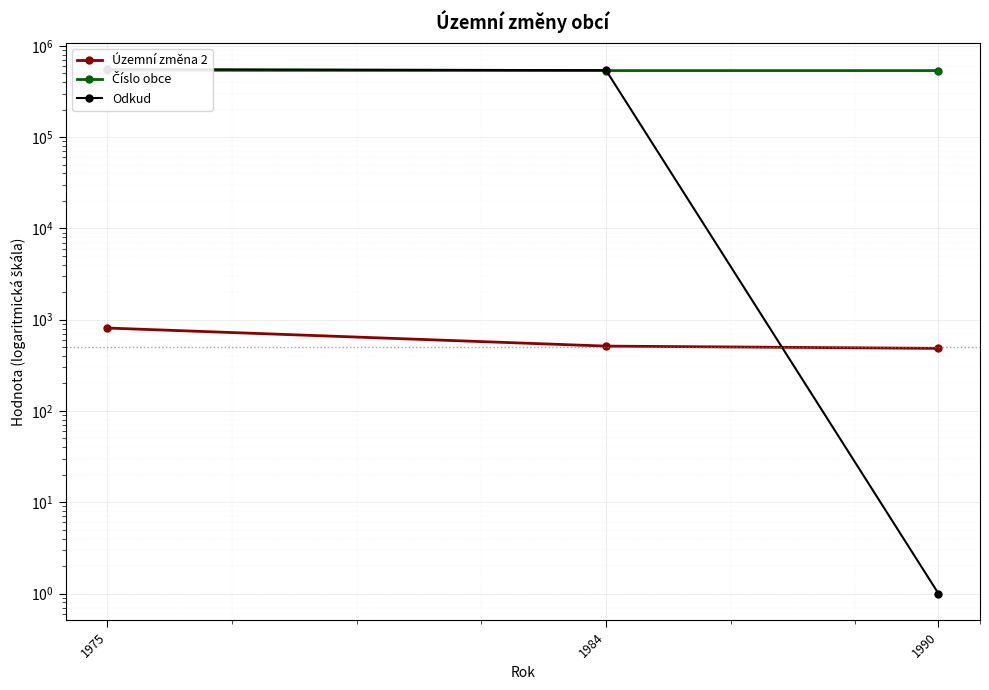

What is the value of the Číslo obce point at the 3rd from the left?

536148.0